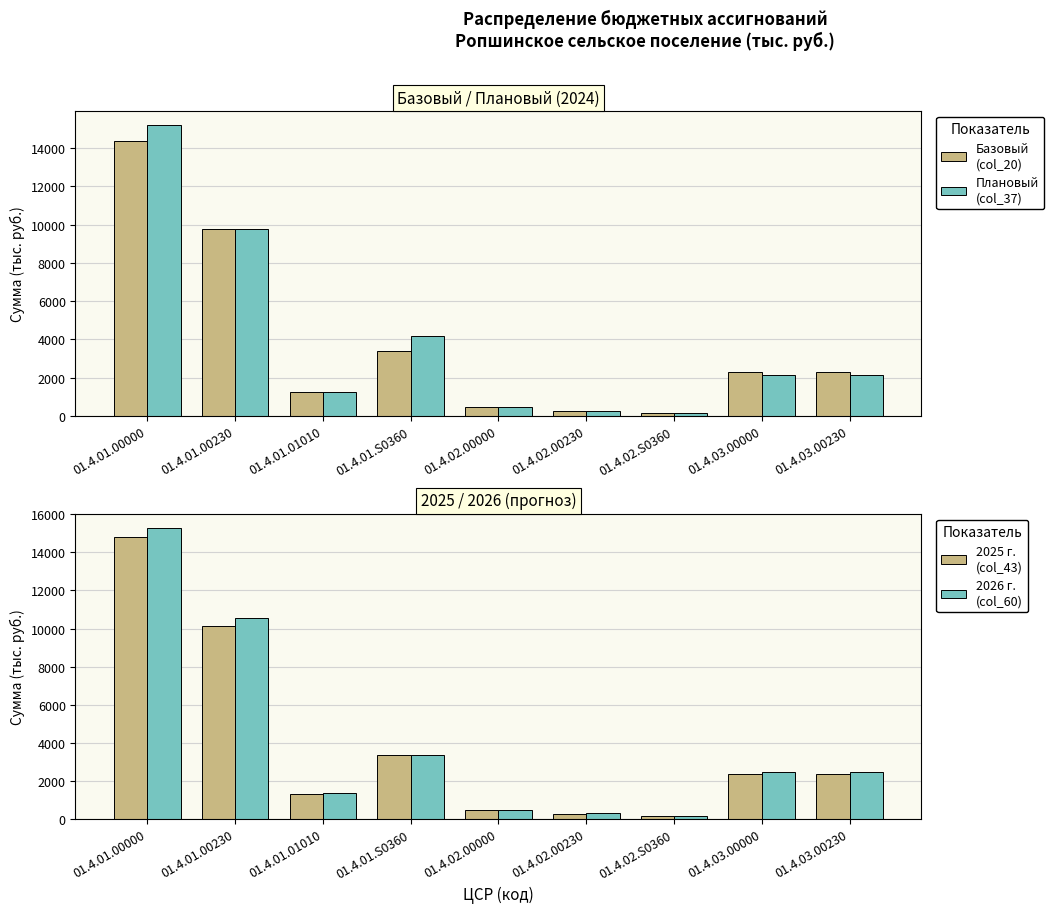

How many data points does each series have?

9